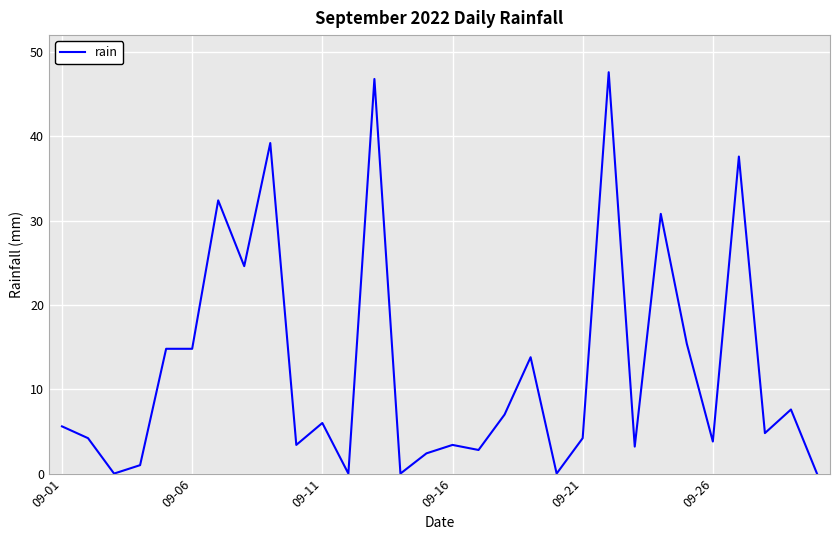

What is the difference between the maximum and minimum values?

47.6